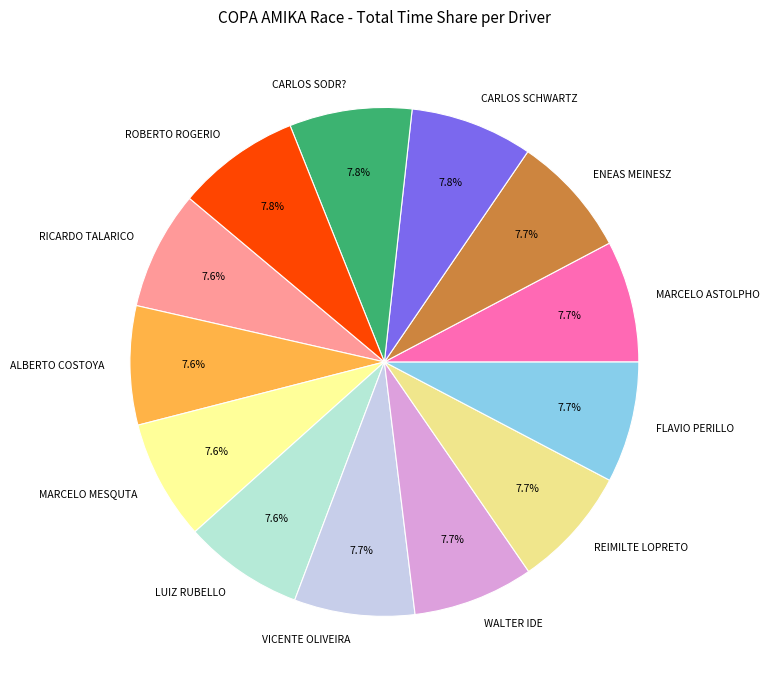

What is the ratio of the value at ALBERTO COSTOYA to the value at FLAVIO PERILLO?

1.0